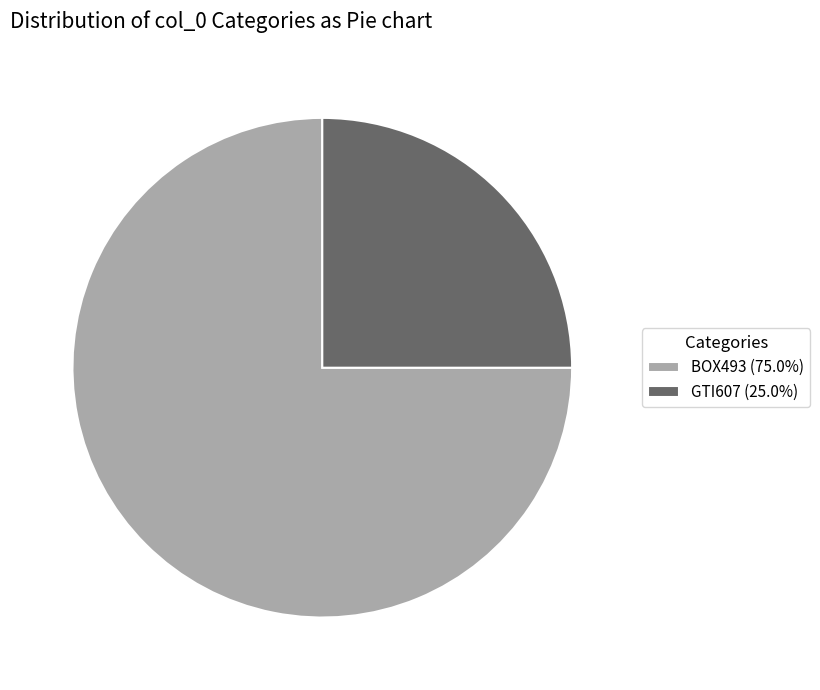

Is there a majority slice in this chart?

Yes